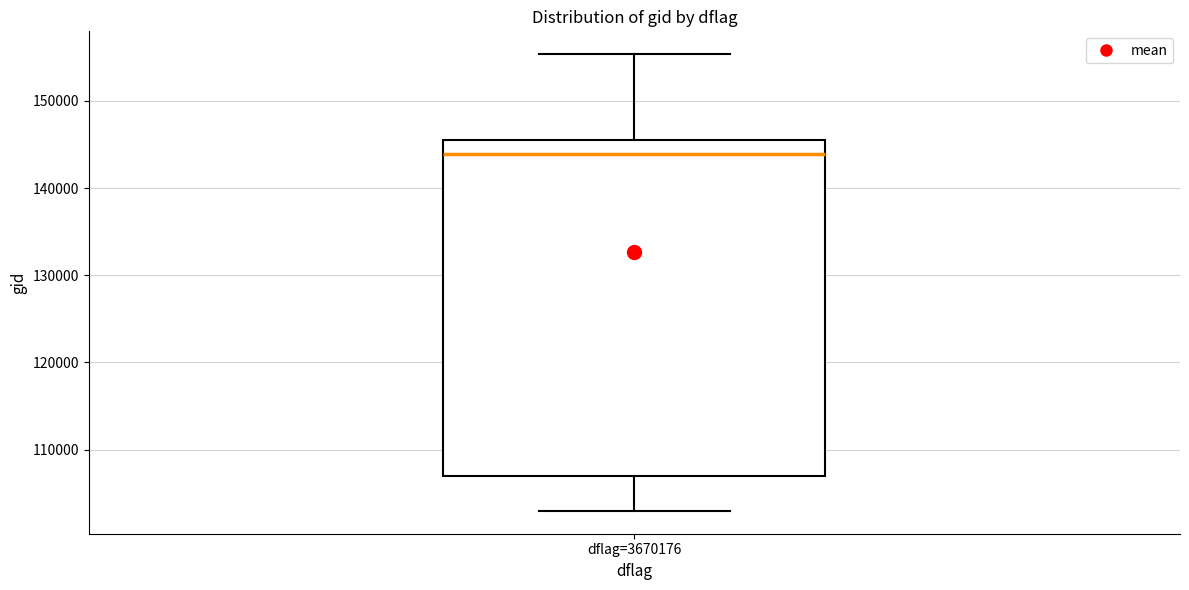

Transcribe this box plot: give where the median line is, the range the box spans, and where the two whiskers end, as read against the y-axis. The values are not printed on the chart, so give them approximately, as read against the axis.

median 144000, box 107000 to 145000, whiskers 103000 to 155000